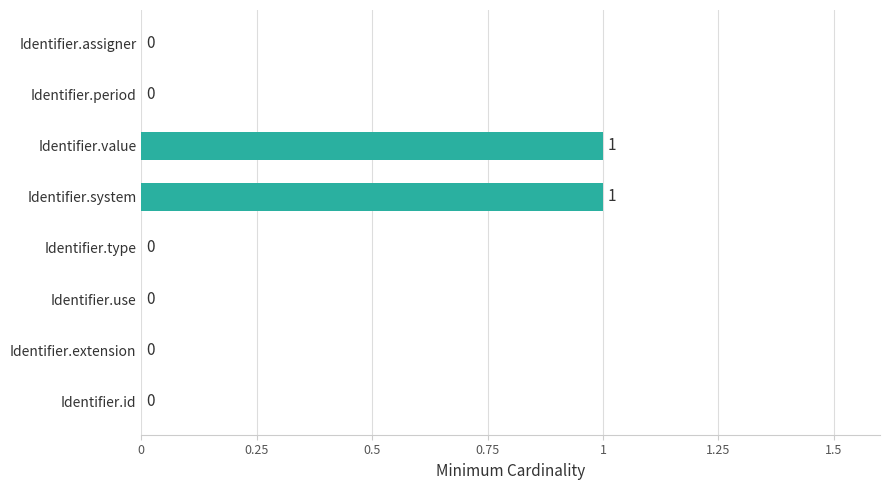

How many positive values are there?

2